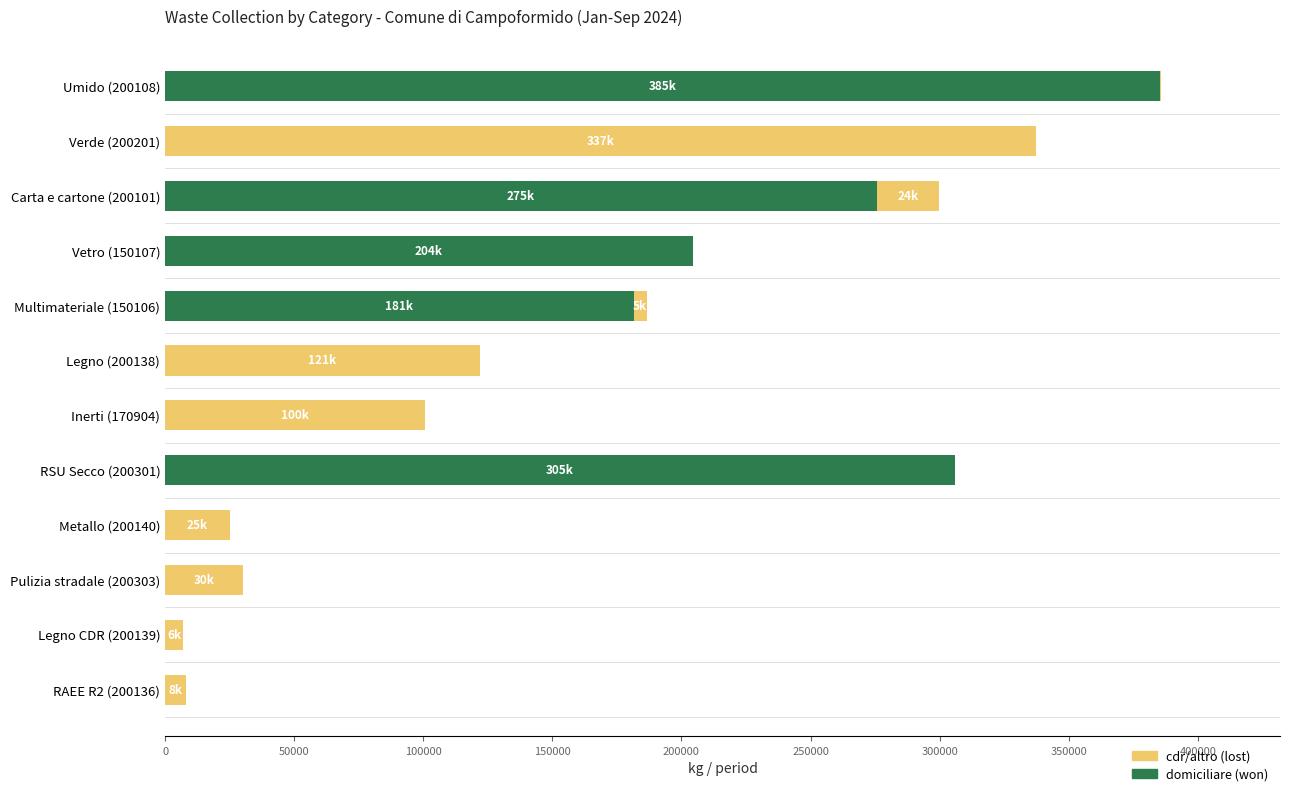

At which category is the sum across all series the highest?

Umido (200108)